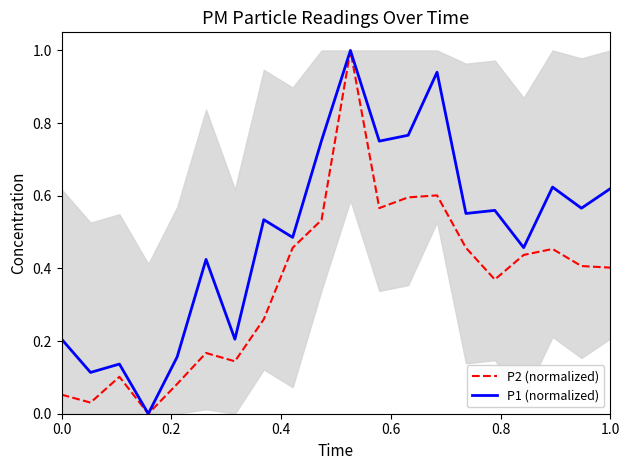

True or false: P1 (normalized) has a value of 0.2 at 0.0.

True